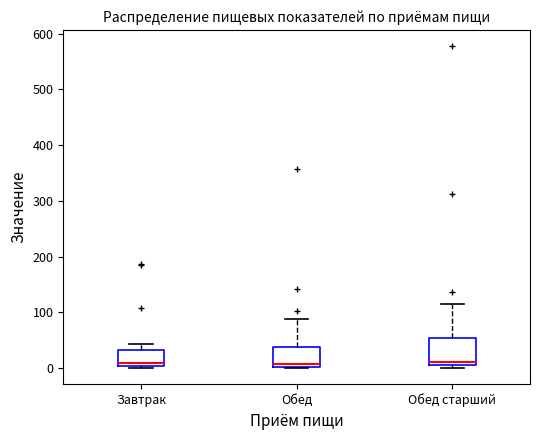

Where is the upper edge of the box for Обед старший on the y-axis? The values are not printed on the chart, so give them approximately, as read against the axis.

50